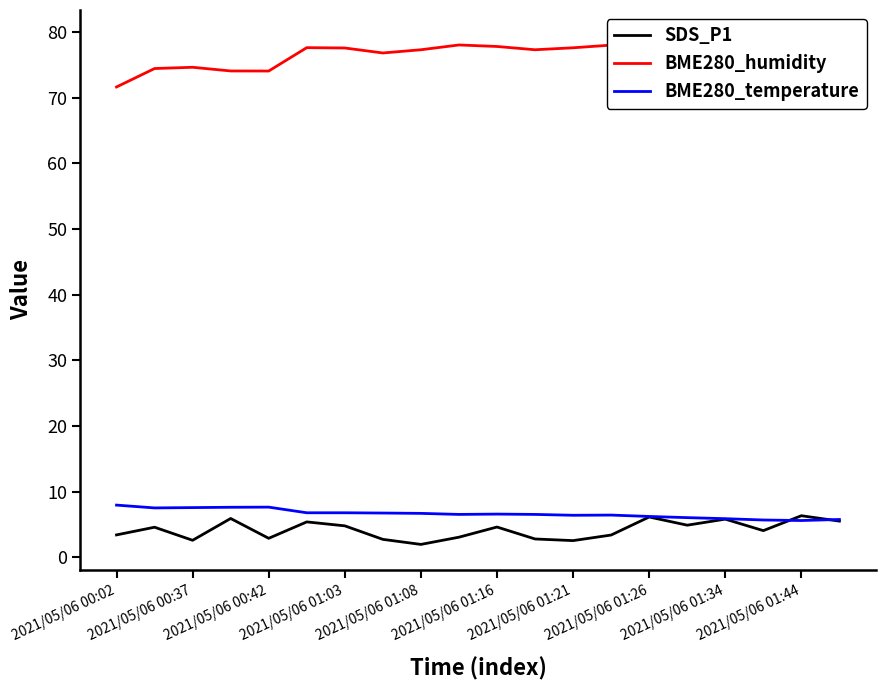

How many interior local peaks does the BME280_temperature series have?

3